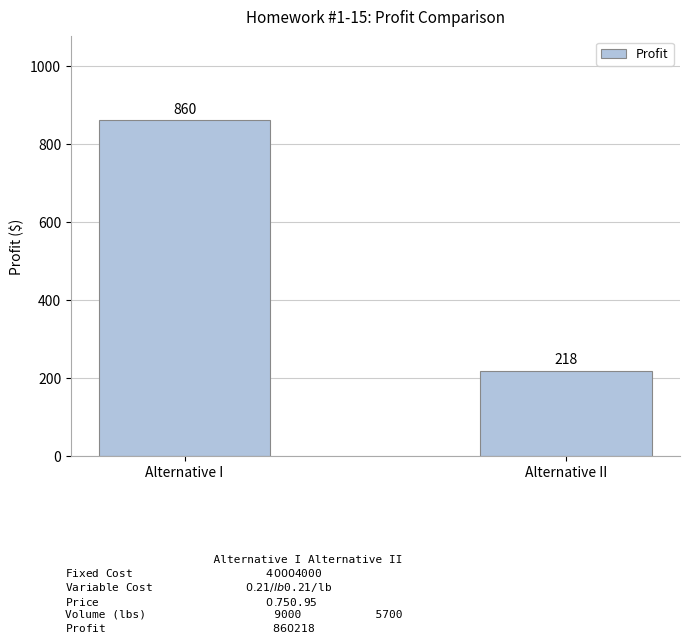

List the labels in order of value, smallest first.

Alternative II, Alternative I